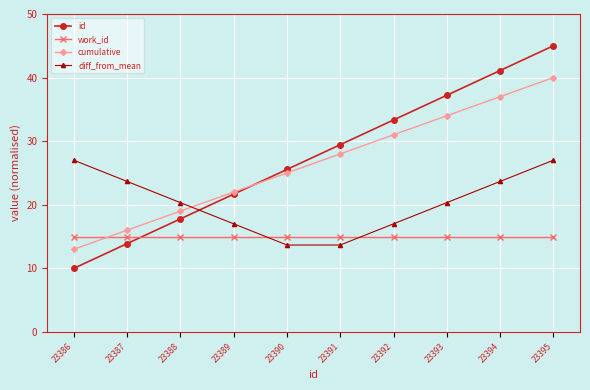

Read the work_id value at 23389.

15.0